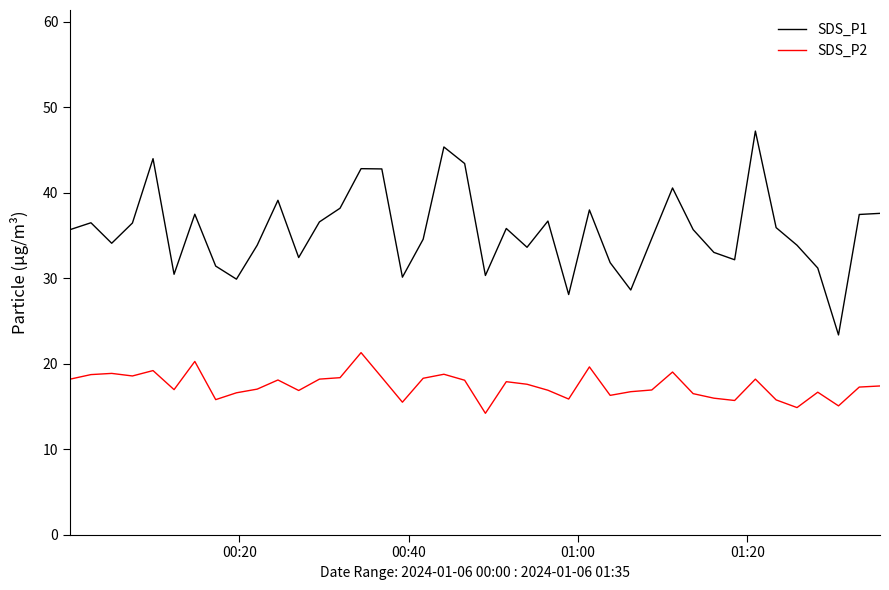

Which series has the largest range (max minus min)?

SDS_P1